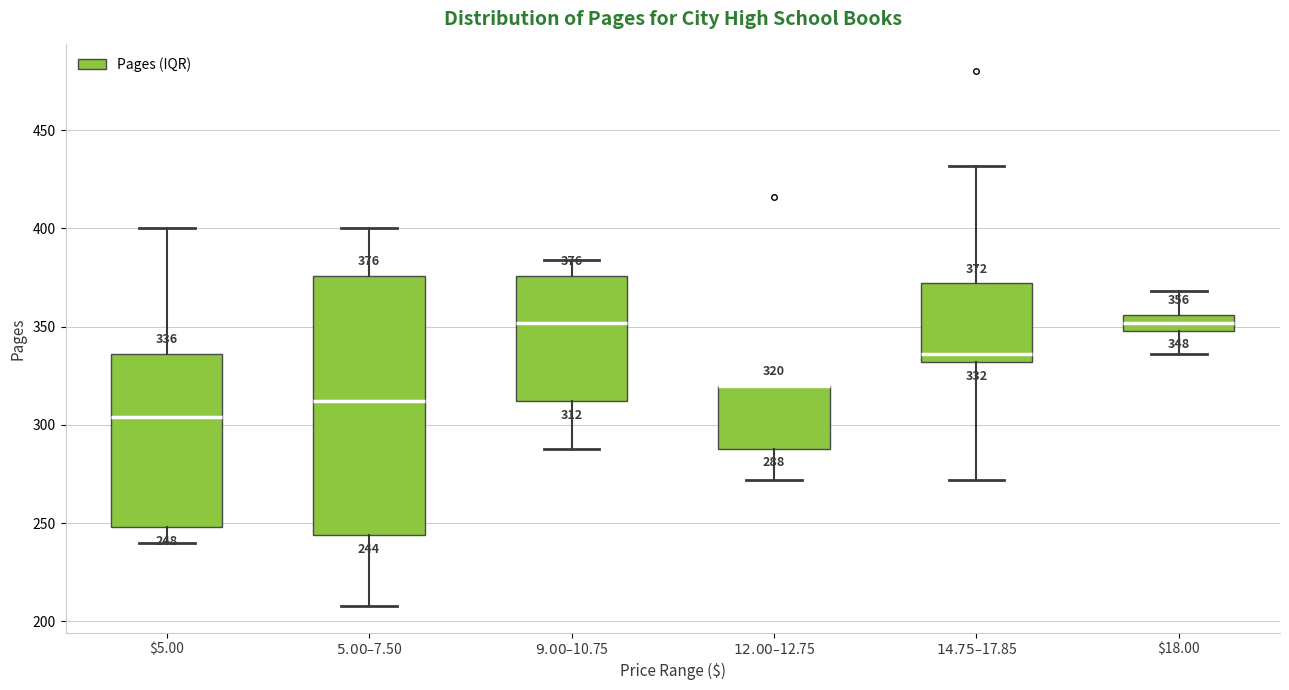

Which box is the tallest, from its lower edge to its upper edge?

$5.00–$7.50